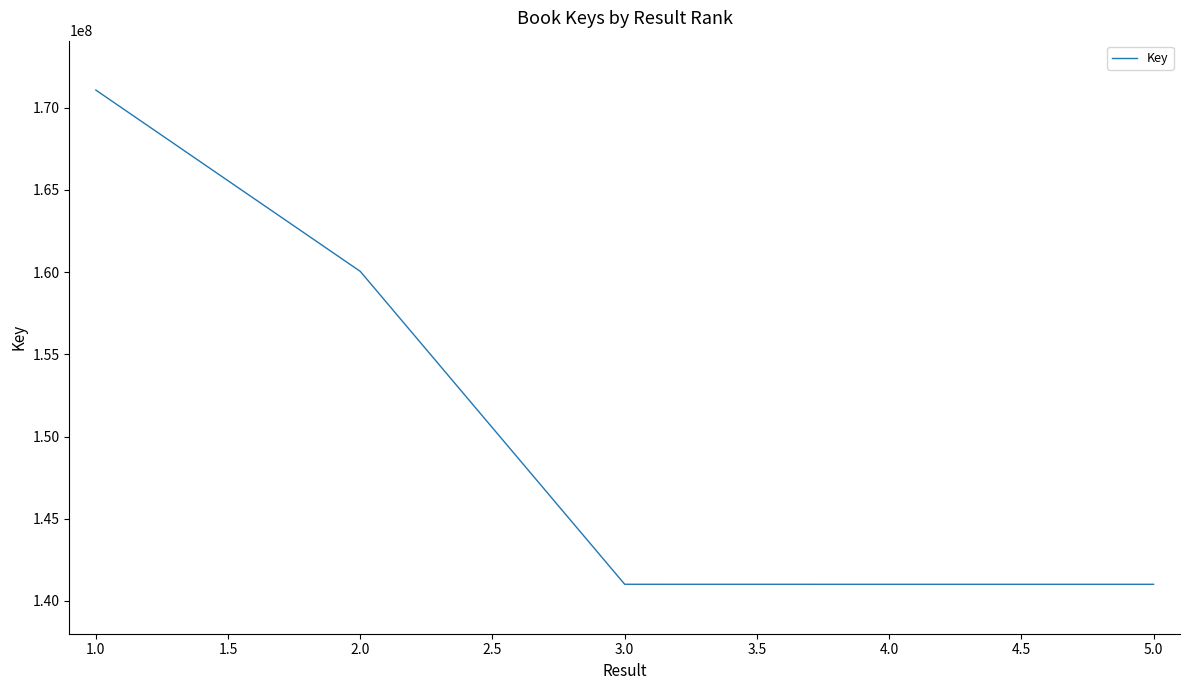

What is the average value?

150834256